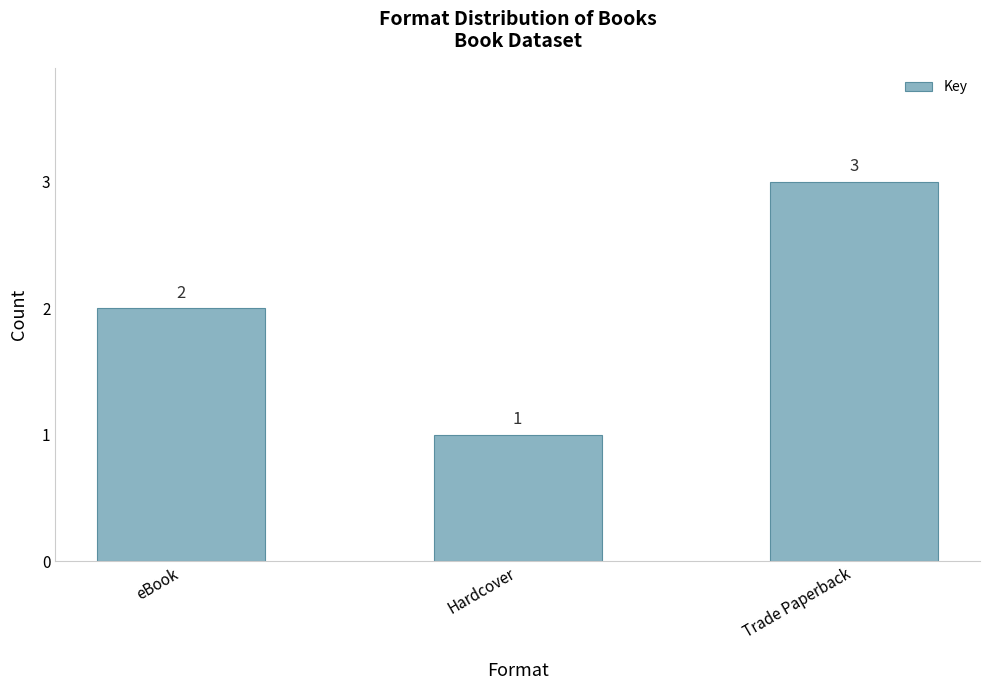

Rank the categories by value from highest to lowest.

Trade Paperback, eBook, Hardcover